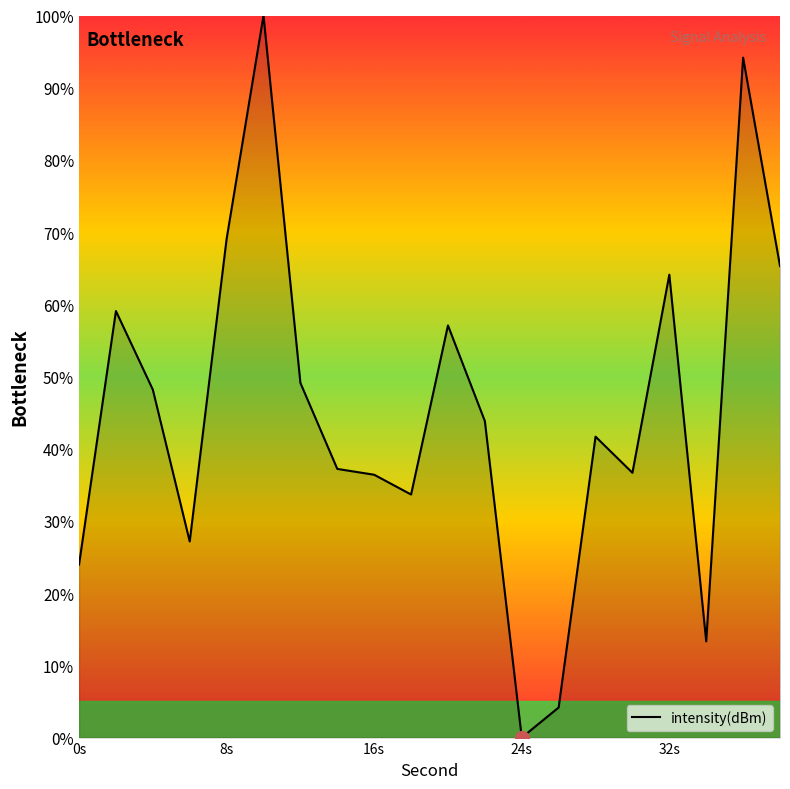

What is the greatest value displayed?

100.0